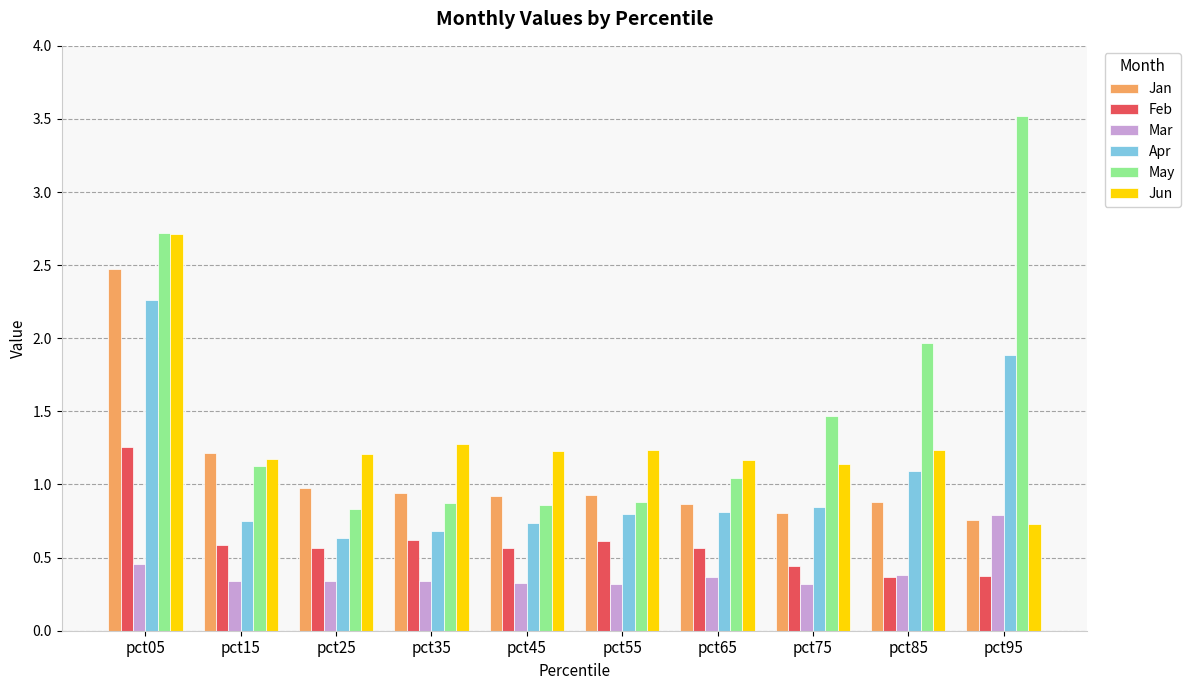

How many groups of bars are there?

10